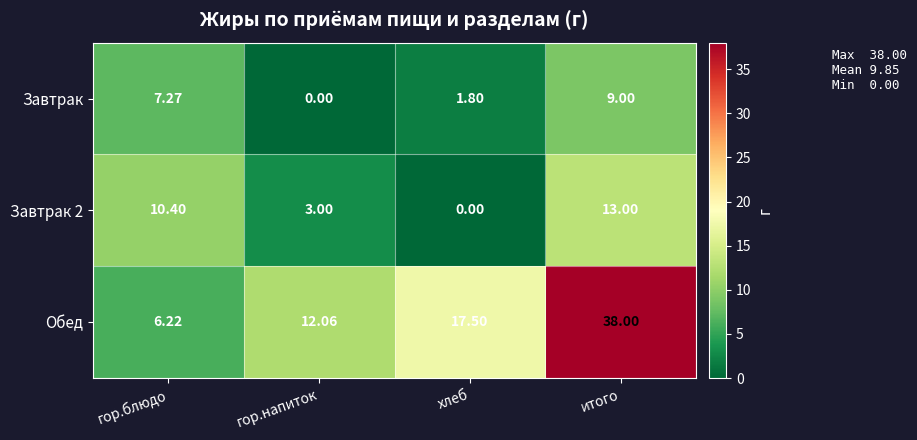

Which category has the highest value in the Завтрак 2 series?

итого